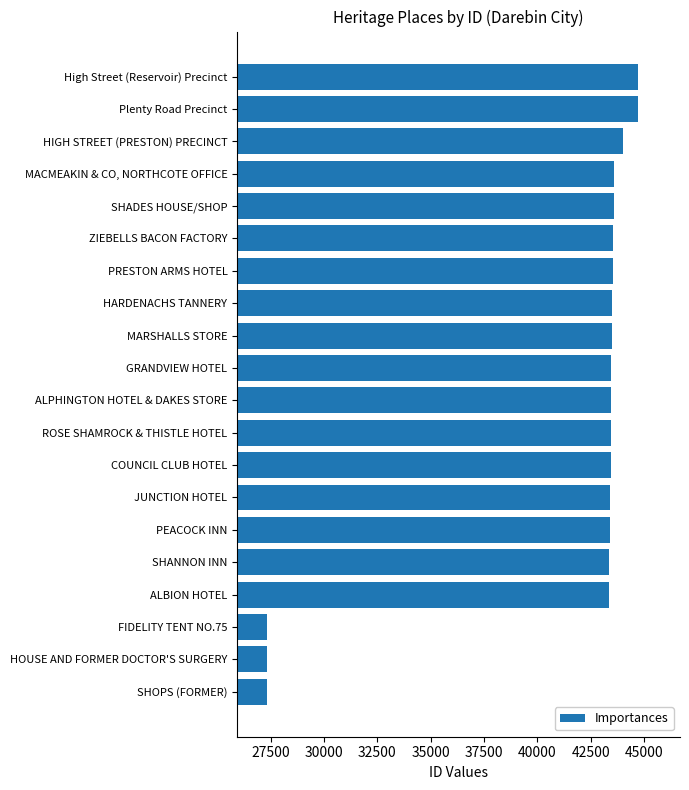

Approximately how many times larger is the value at GRANDVIEW HOTEL compared to HOUSE AND FORMER DOCTOR'S SURGERY?

1.6